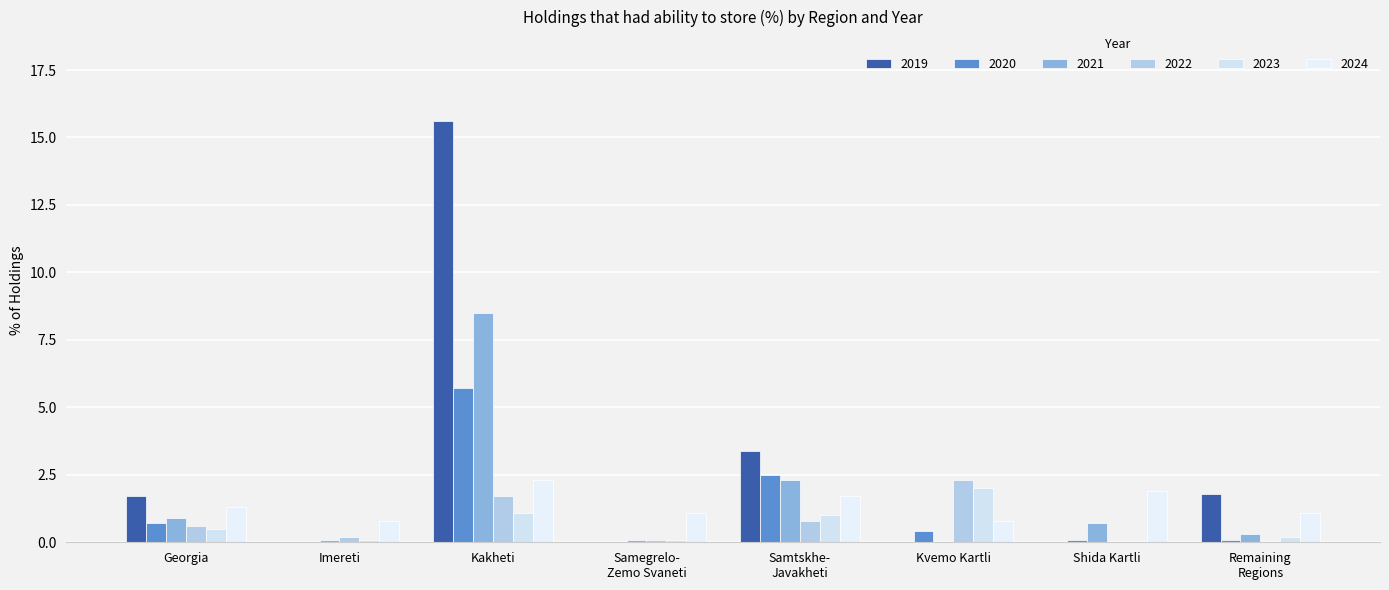

Is the value of 2021 at Kakheti greater than the value of 2022 at Kvemo Kartli?

Yes